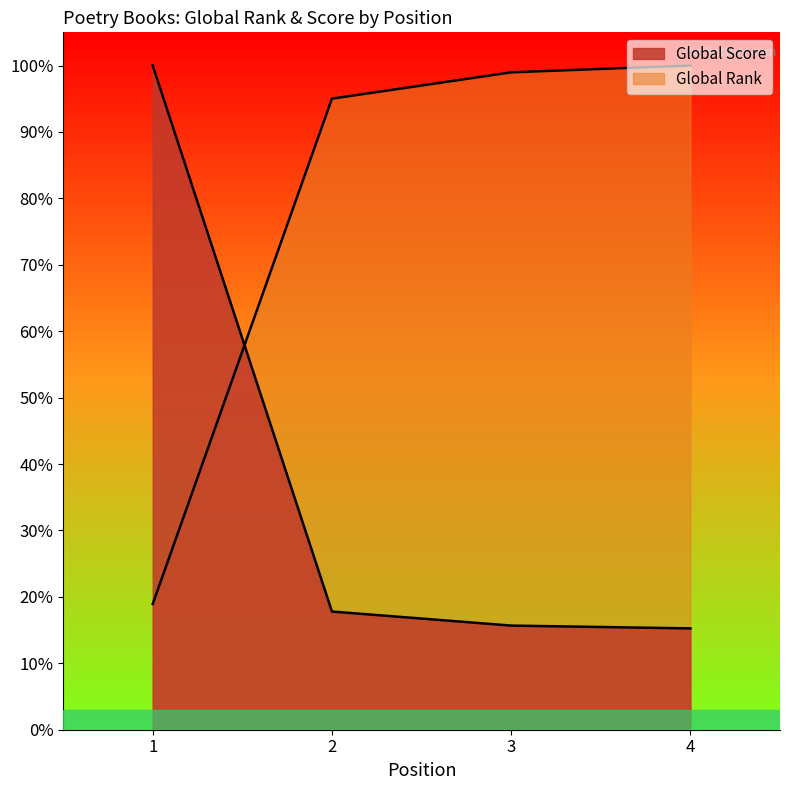

Reading left to right, what are all the values shown in this chart?

Global Score: 100.0	17.8	15.7	15.3
Global Rank: 18.9	95.0	99.0	100.0